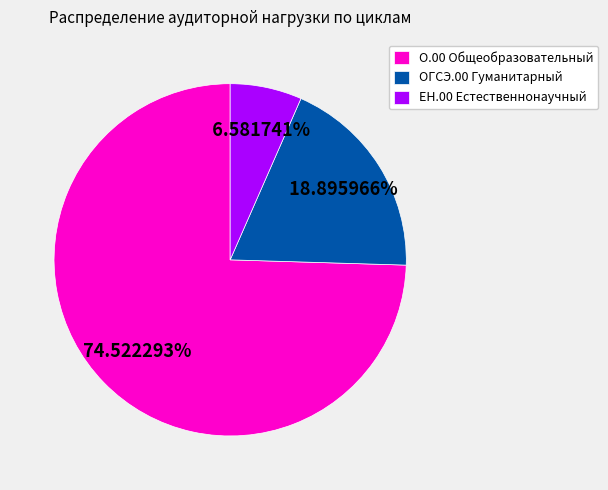

What is the smallest slice in the pie chart?

ЕН.00 Естественнонаучный